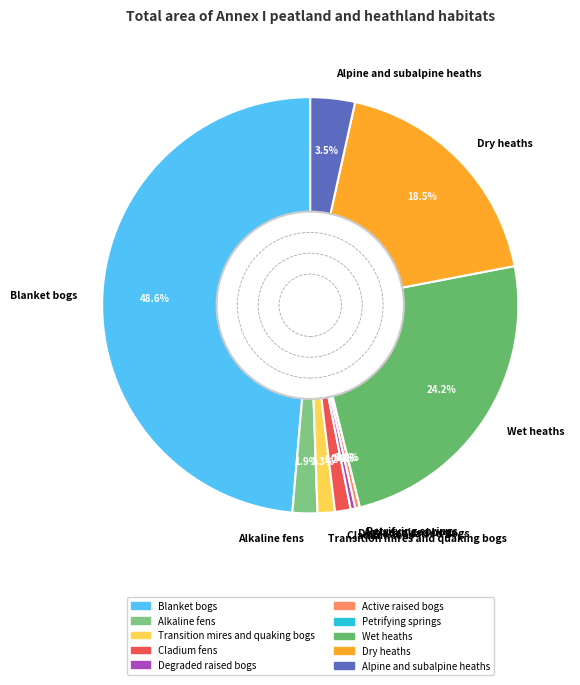

Which slice is the largest?

Blanket bogs